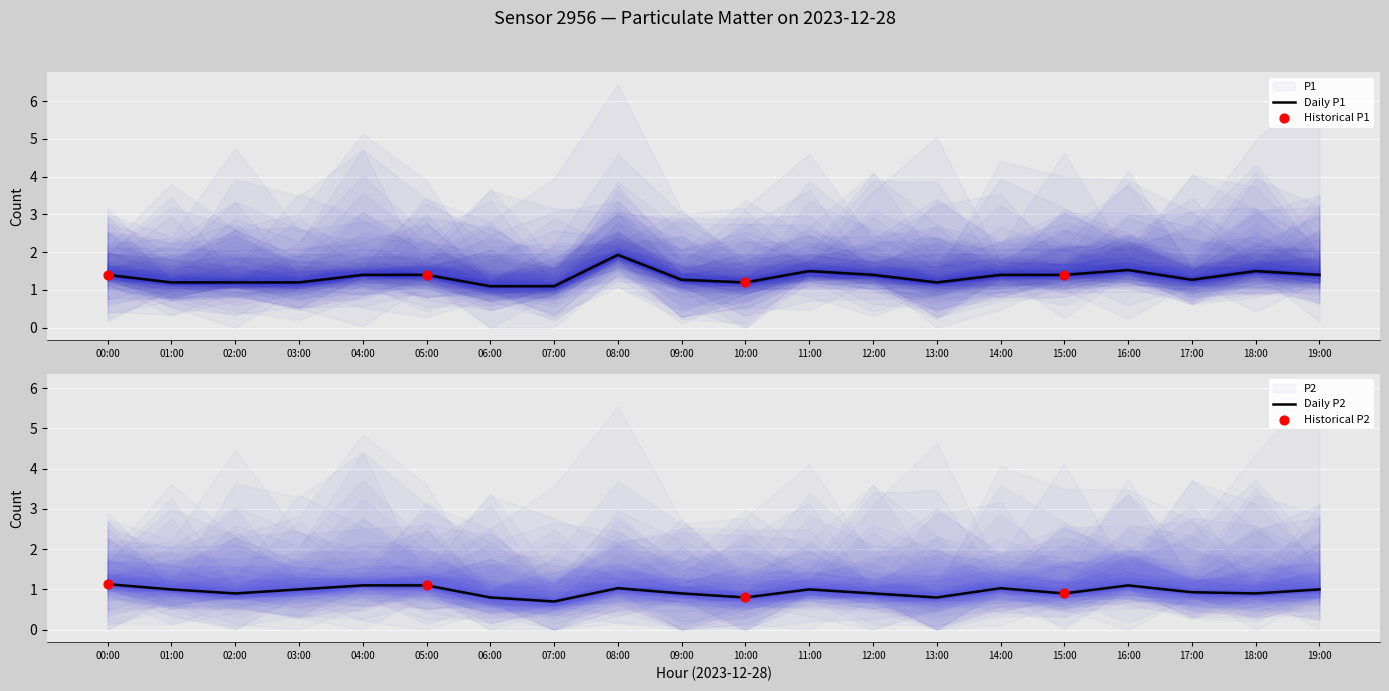

Which series has the largest total across all categories?

P1